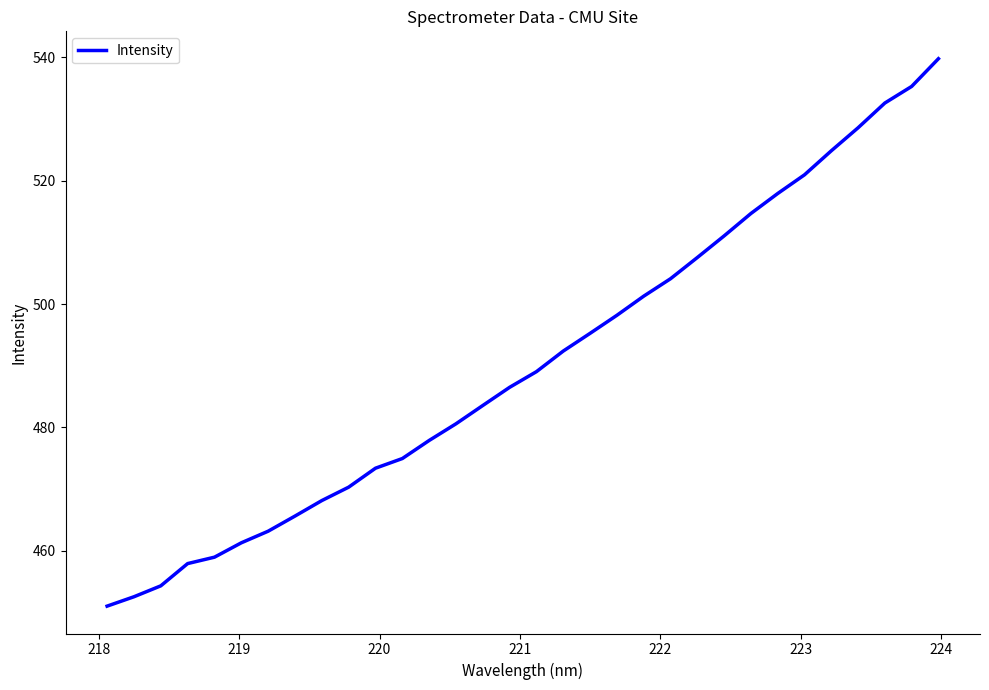

What is the difference between the maximum and minimum values?

88.8